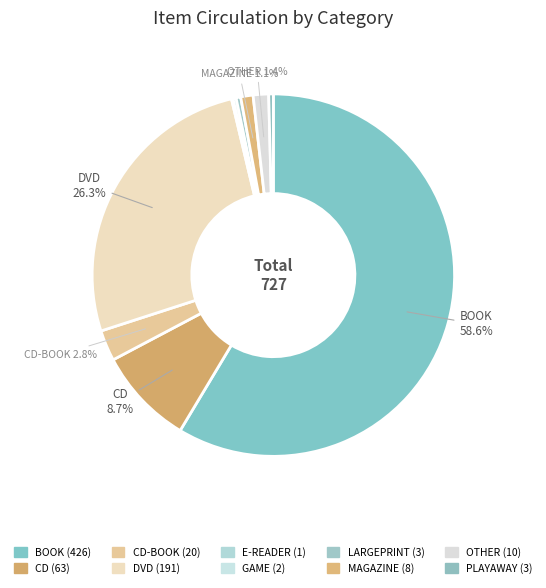

To the nearest percent, what is the average slice percentage?

10%